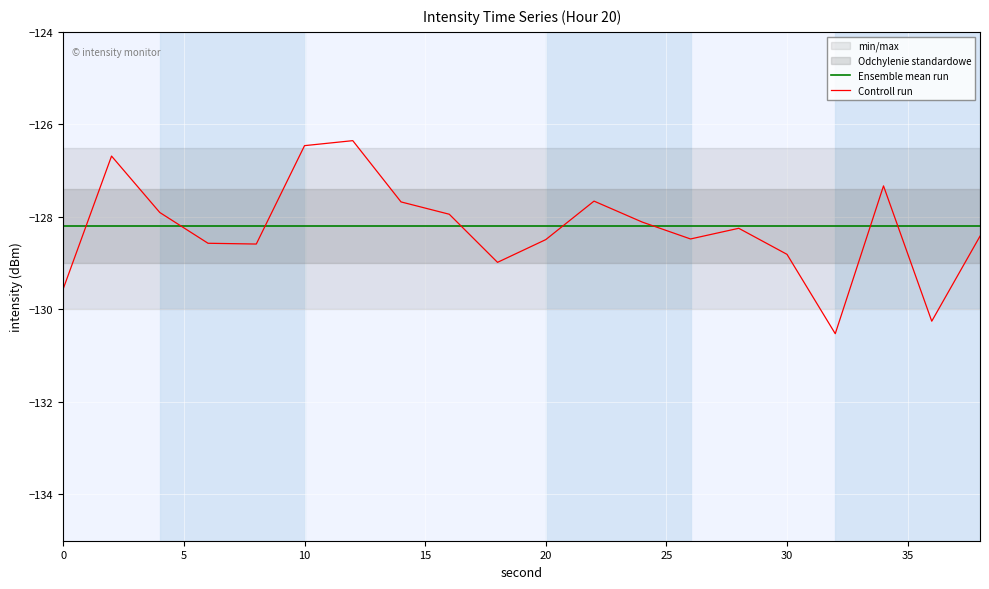

List the series in order of their overall mean, highest first.

Ensemble mean run, Controll run